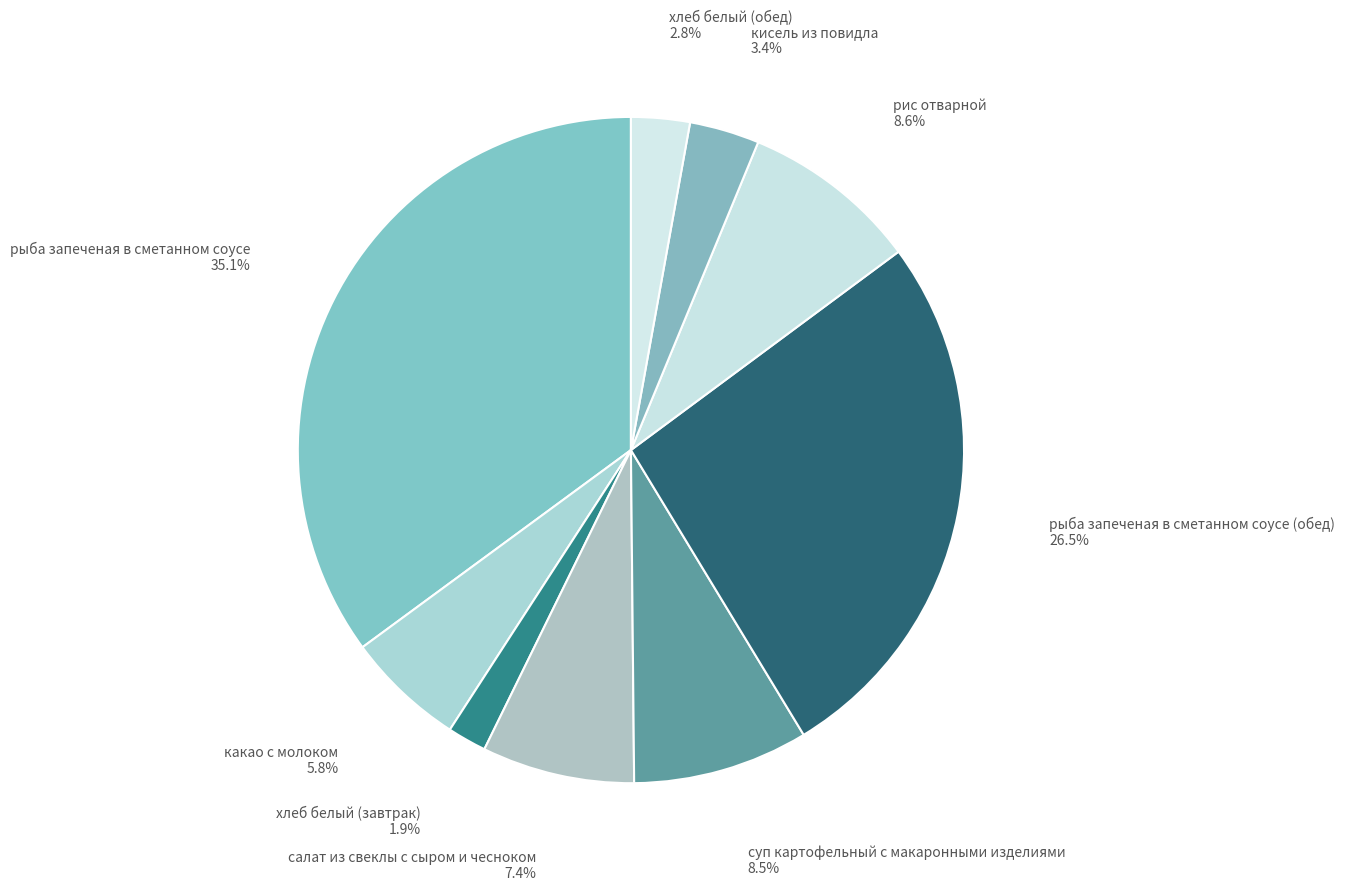

How many segments does this pie chart have?

9